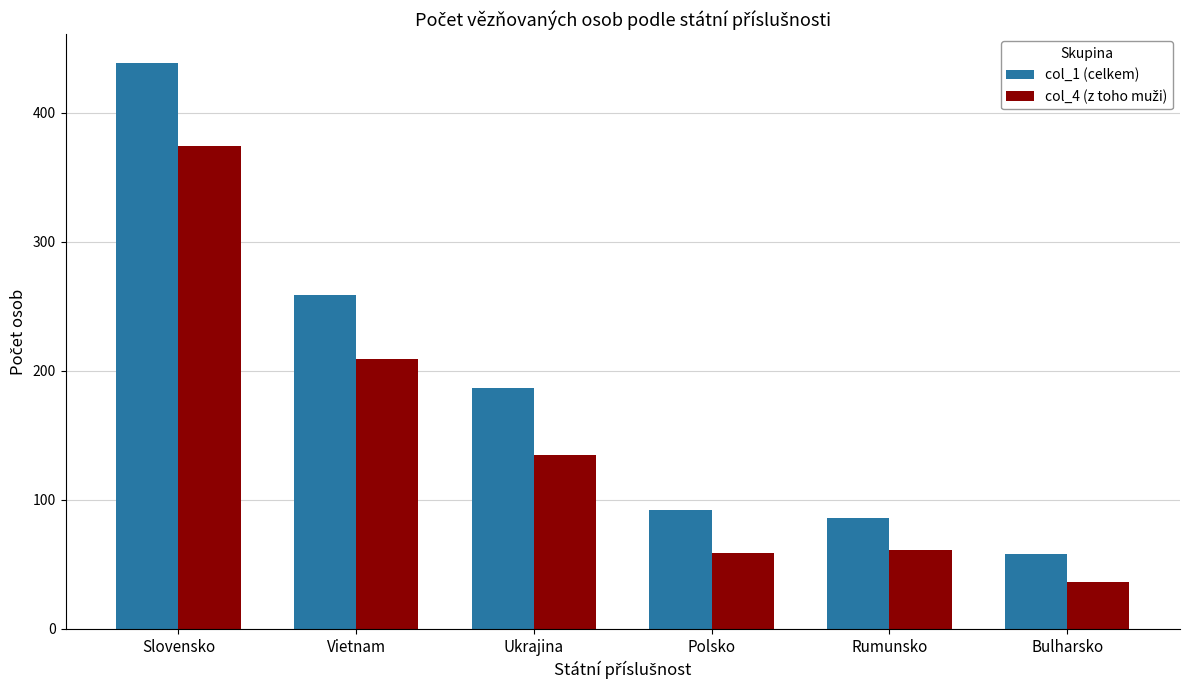

The col_1 (celkem) series shows 92 at Bulharsko. True or false?

False